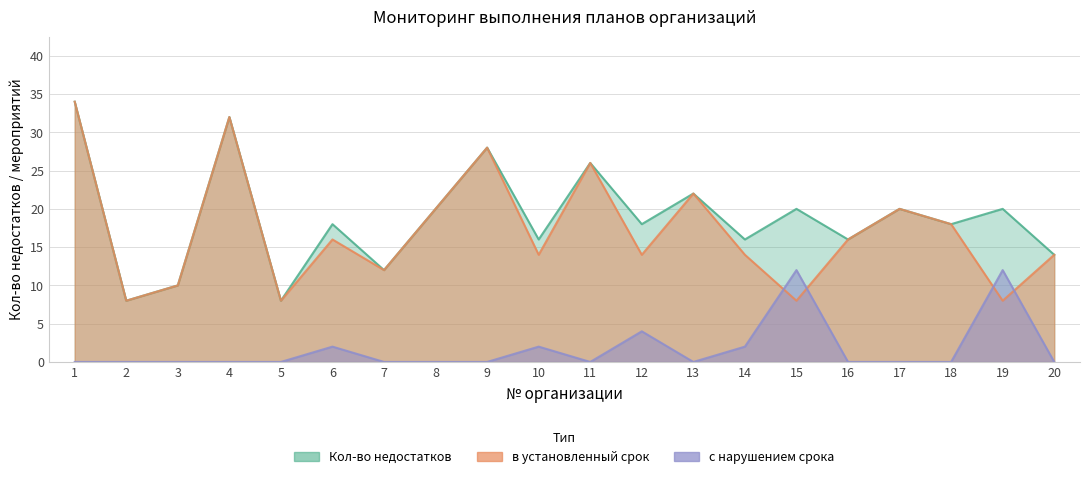

At which category does с нарушением срока reach its first local peak?

6